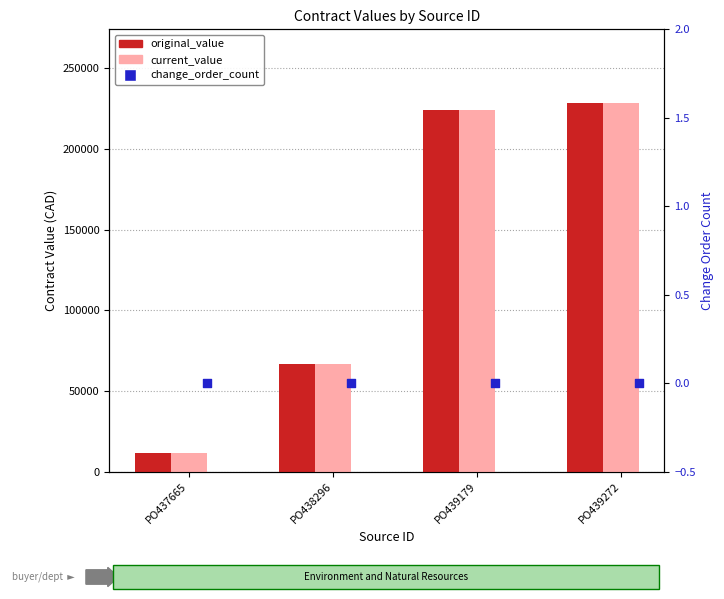

Which series contains the highest Y value?

original_value